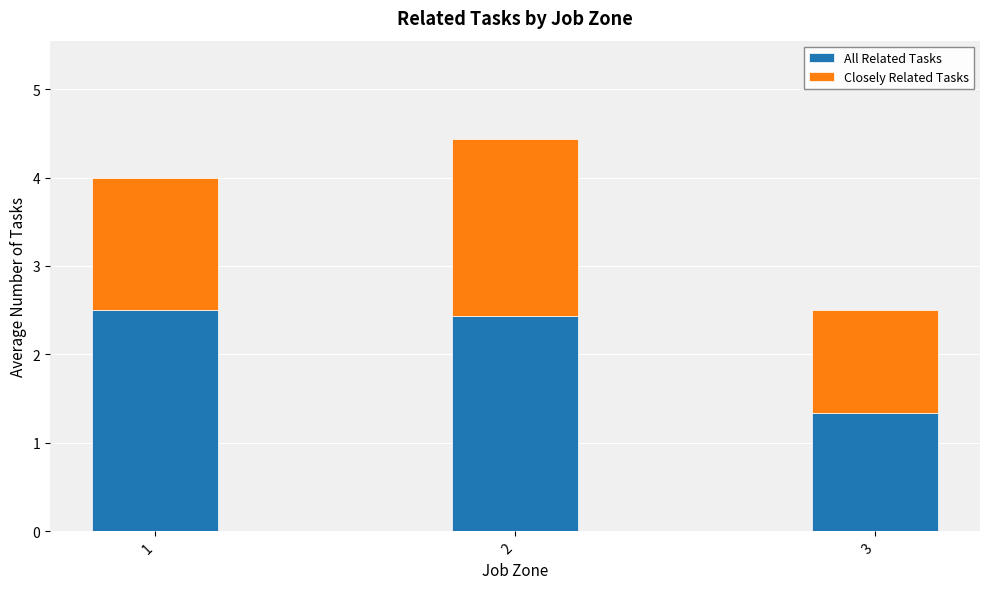

What is the total value across all series at 1?

4.0